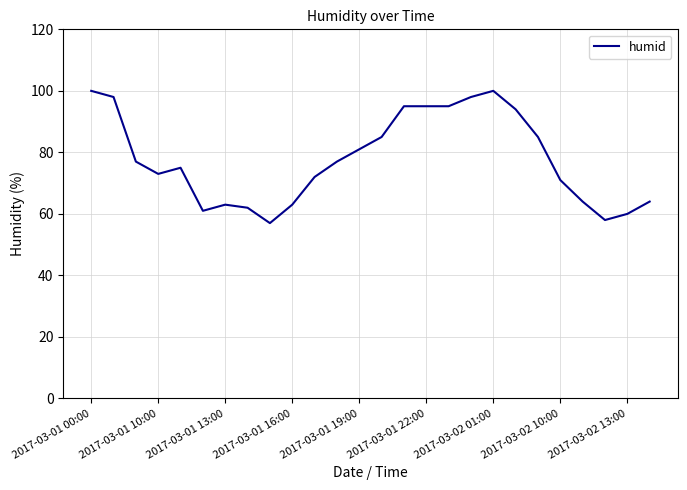

What is the minimum value shown in the chart?

57